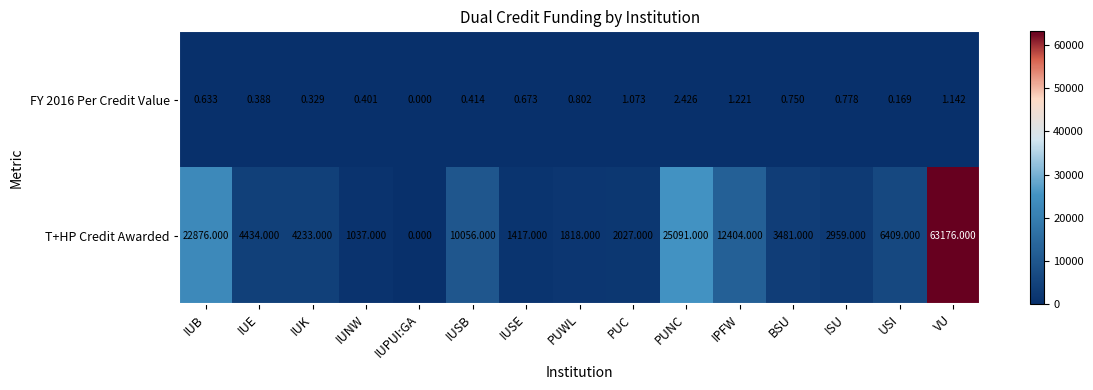

Which series changed the most between IUE and IUSE?

T+HP Credit Awarded